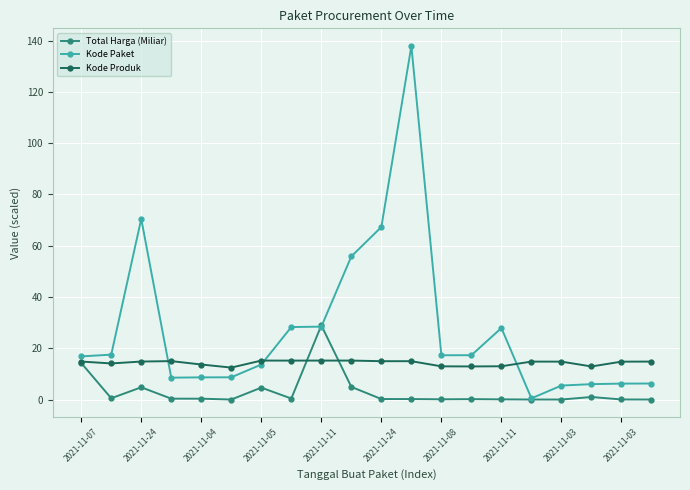

What is the maximum value shown in the chart?

137.9